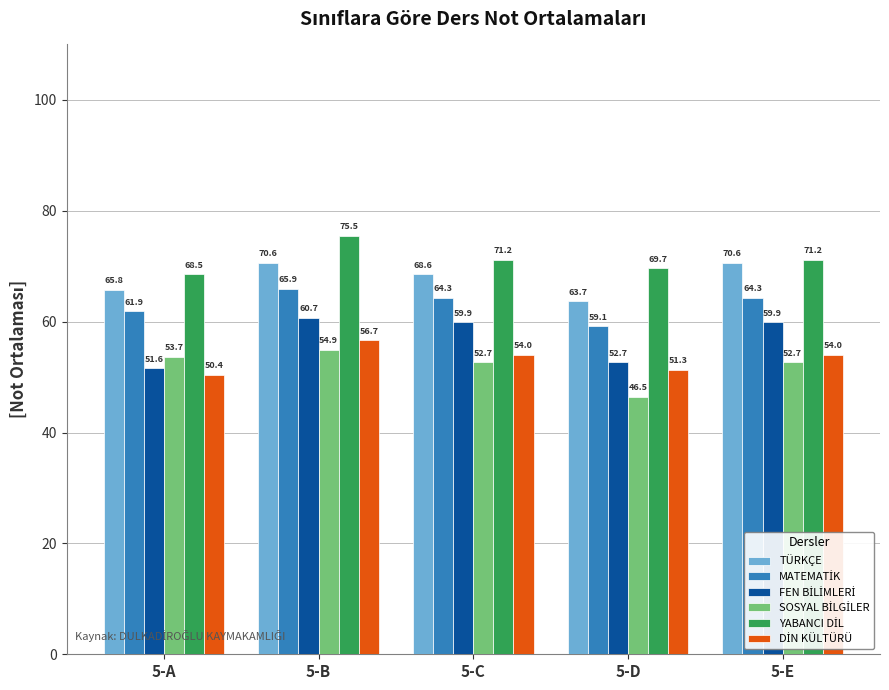

What is the difference between the maximum and minimum values in the TÜRKÇE series?

6.9